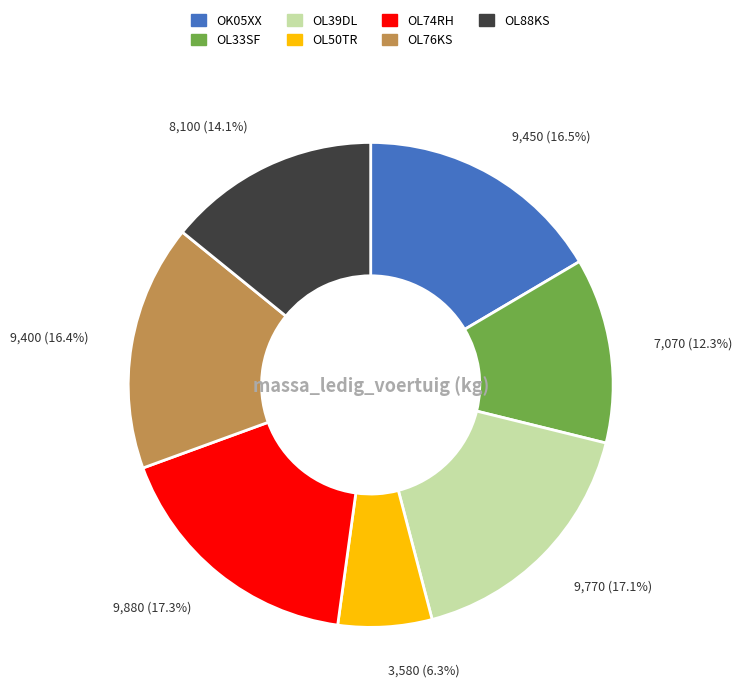

To the nearest percent, what is the combined percentage of OL76KS and OL88KS?

31%